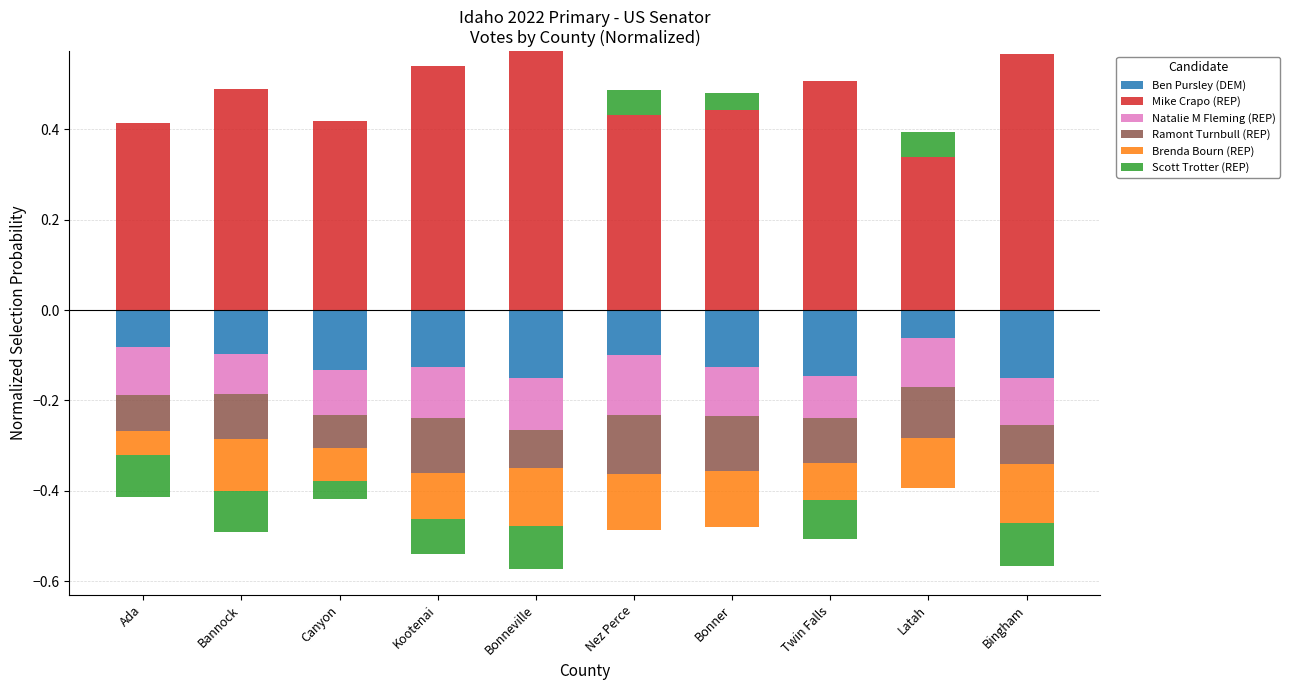

Which series has the largest range (max minus min)?

Mike Crapo (REP)